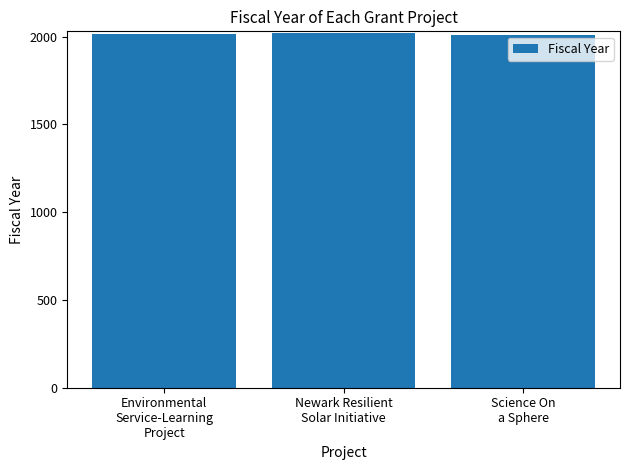

What is the sum of the values at Science On
a Sphere and Environmental
Service-Learning
Project?

4020